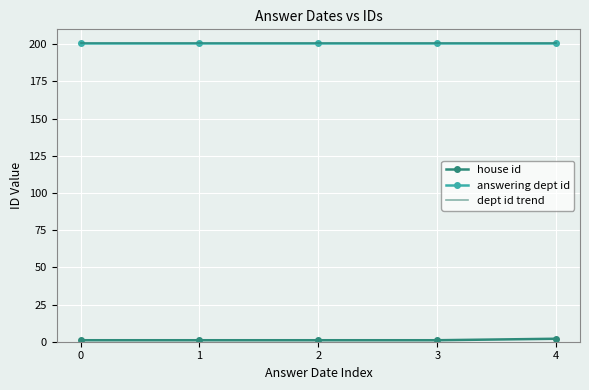

The value of answering dept id at 0 is 201. True or false?

True